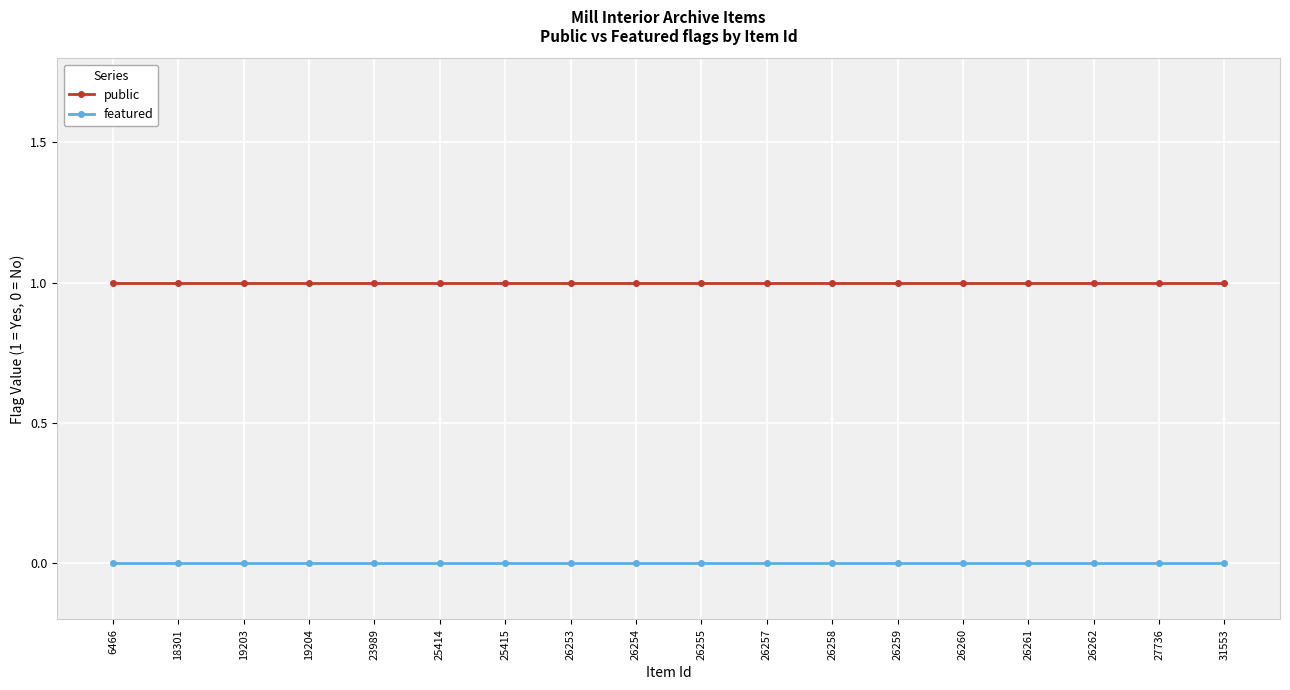

Does the chart have visible grid lines?

Yes